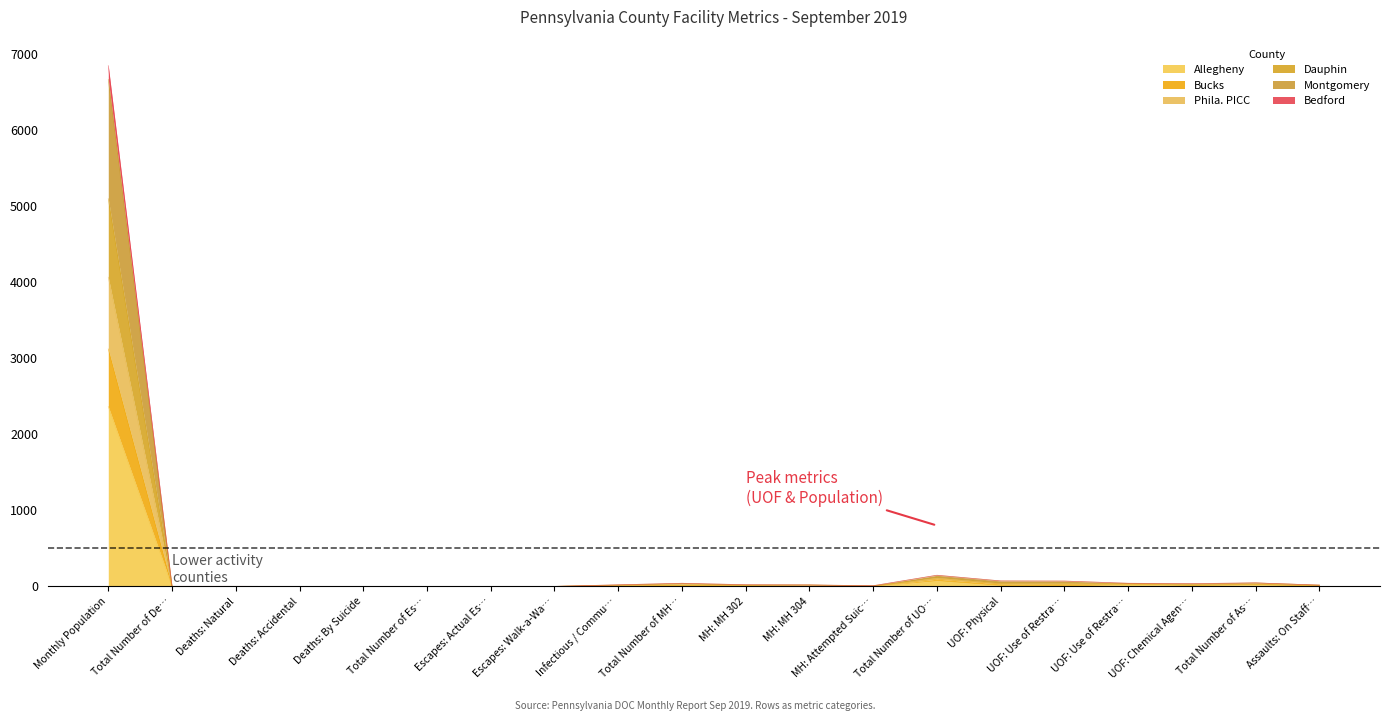

What is the sum of the Phila. PICC values at Deaths: Natural and Total Number of UO…?

108